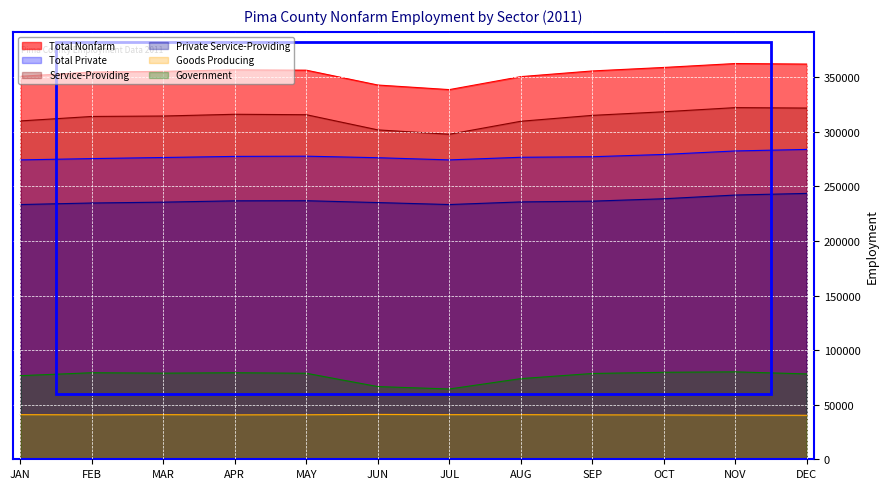

At which category does Goods Producing reach its first local peak?

MAR